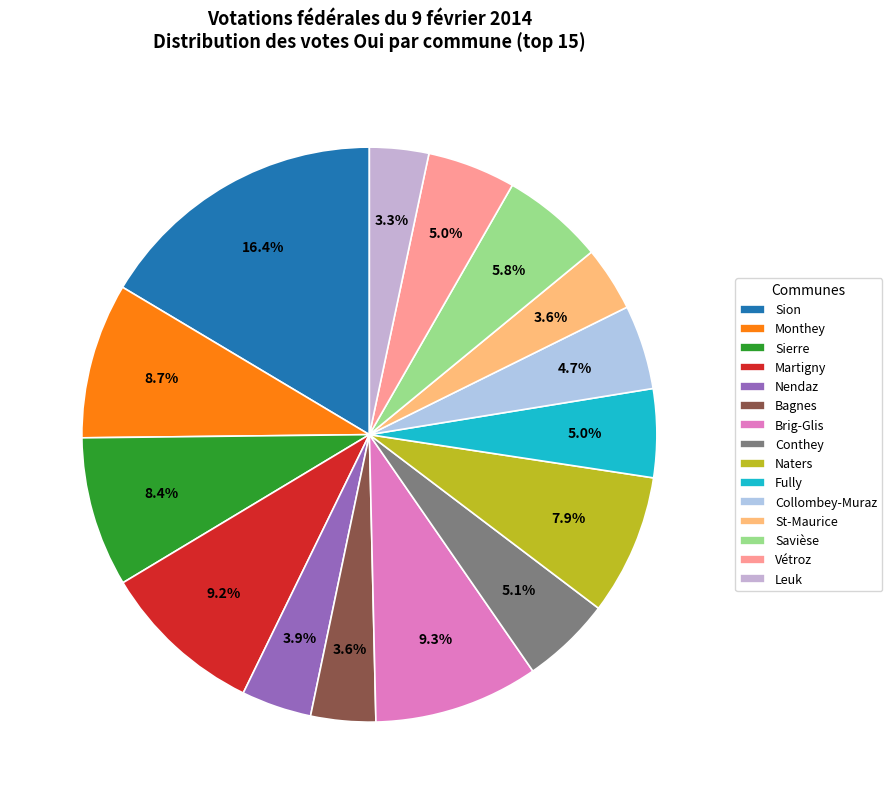

How many slices are in this pie chart?

15